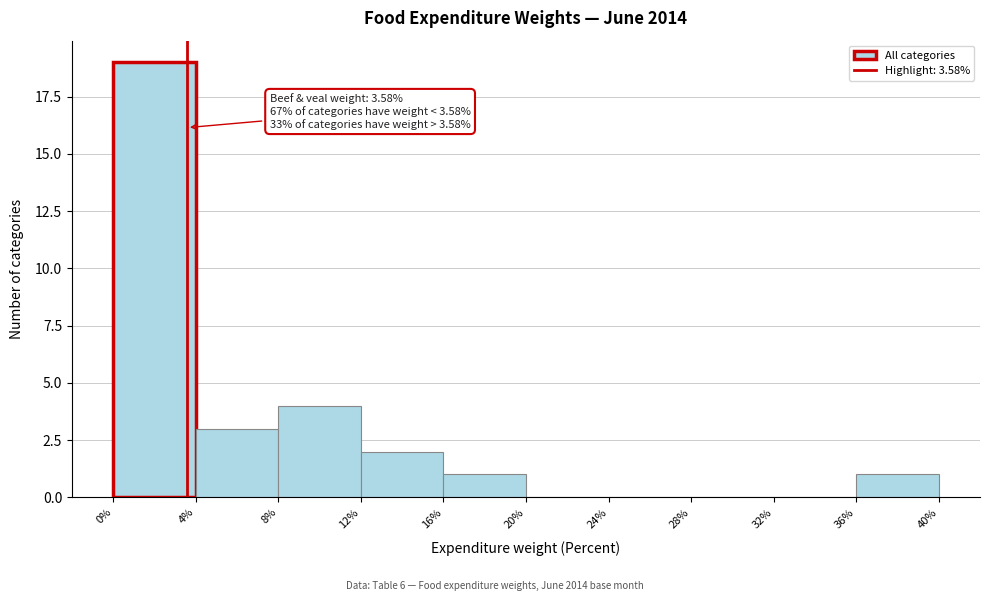

Over which range of the x-axis is the bar tallest?

0% to 4%